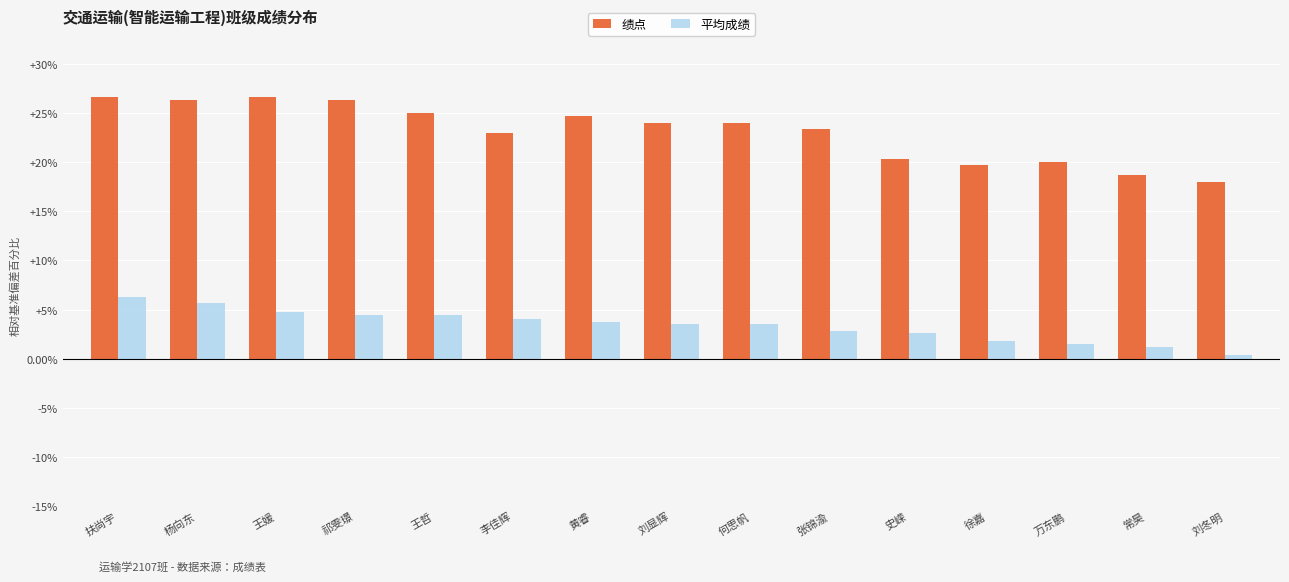

Reading left to right, what are all the values shown in this chart?

绩点: 扶尚宇=26.7	杨向东=26.3	王媛=26.7	祁雯璟=26.3	王哲=25.0	李佳辉=23.0	黄睿=24.7	刘显辉=24.0	何思帆=24.0	张锦渝=23.3	史嵘=20.3	徐嘉=19.7	万东鹏=20.0	常昊=18.7	刘冬明=18.0
平均成绩: 扶尚宇=6.2	杨向东=5.6	王媛=4.7	祁雯璟=4.5	王哲=4.5	李佳辉=4.0	黄睿=3.8	刘显辉=3.5	何思帆=3.5	张锦渝=2.8	史嵘=2.6	徐嘉=1.8	万东鹏=1.5	常昊=1.2	刘冬明=0.4